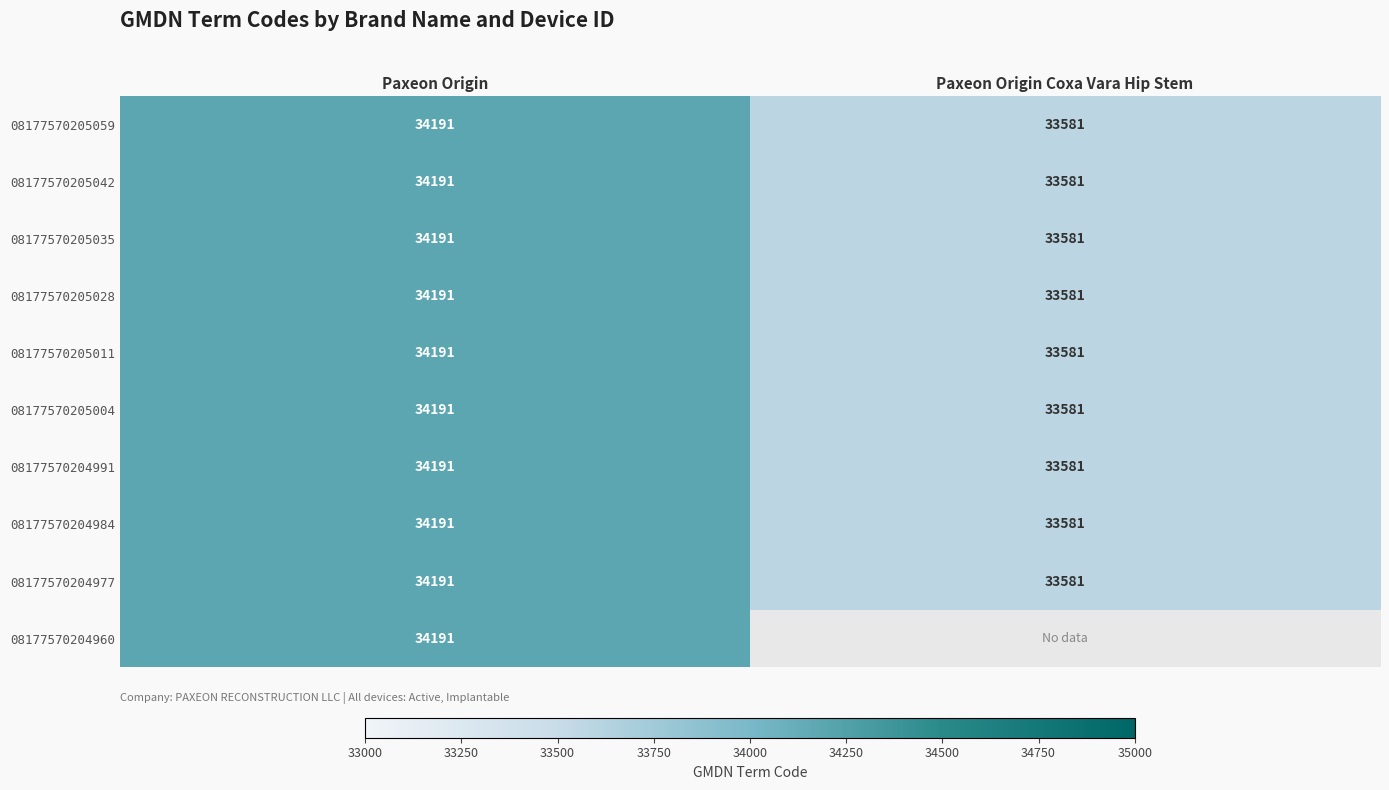

Which has a higher value, Paxeon Origin Coxa Vara Hip Stem or Paxeon Origin?

Paxeon Origin